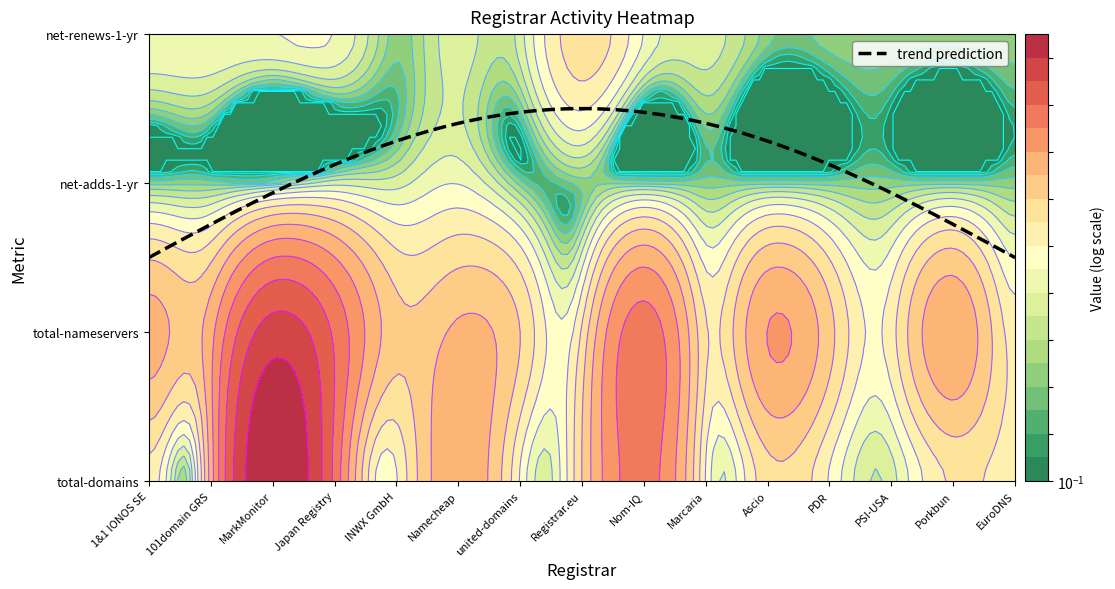

At how many categories does at least one series exceed 22?

2